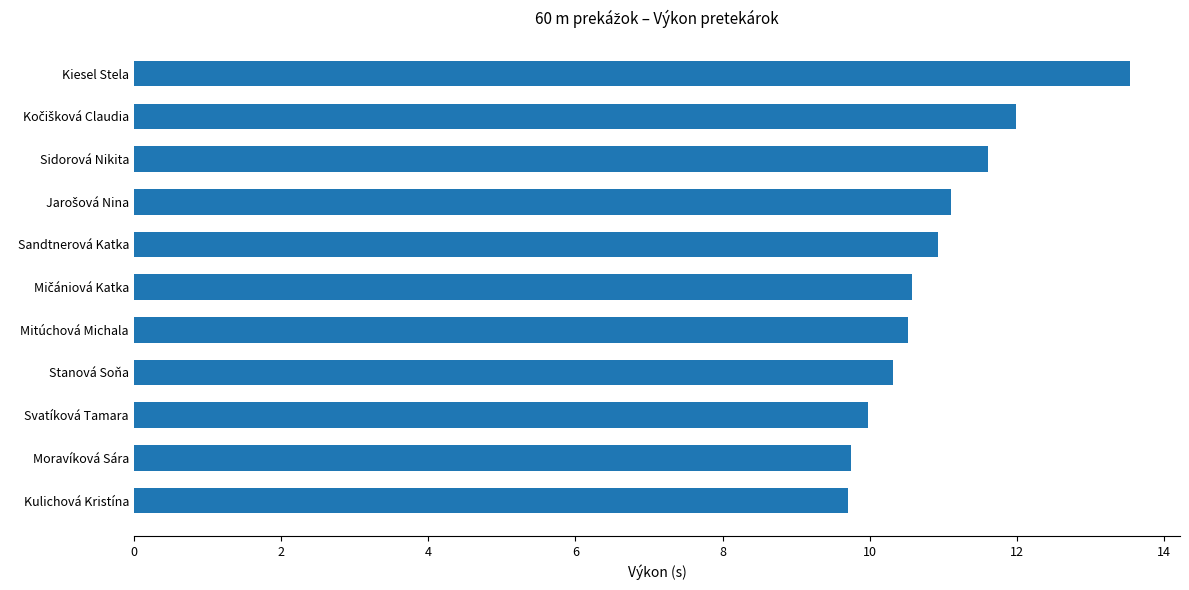

What is the difference between the second highest and minimum values?

2.3